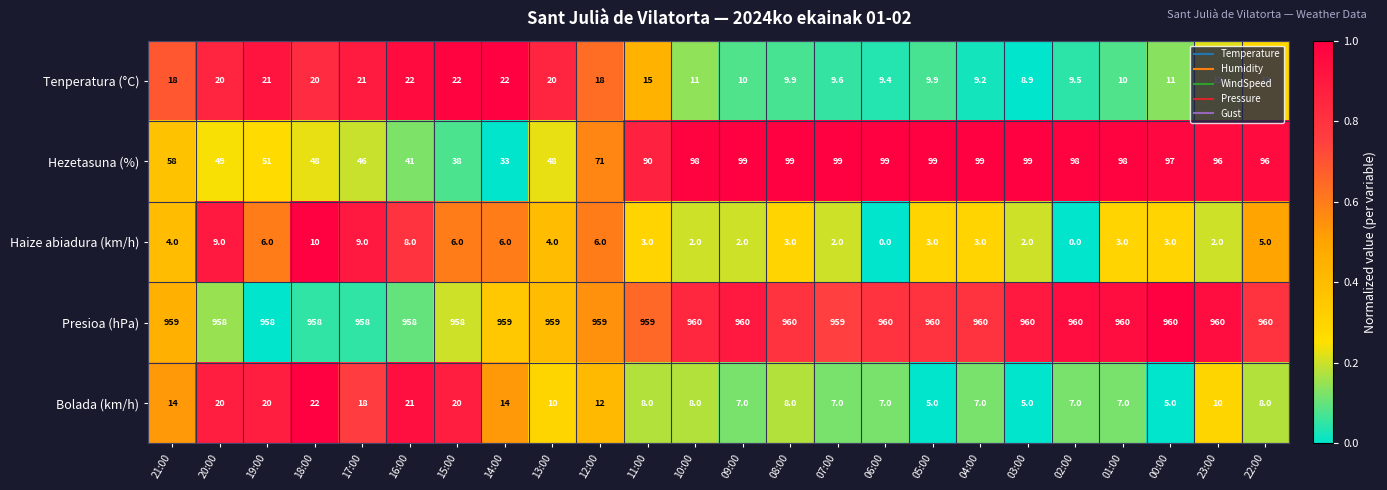

What value does the Bolada (km/h) series have at 22:00?

8.0